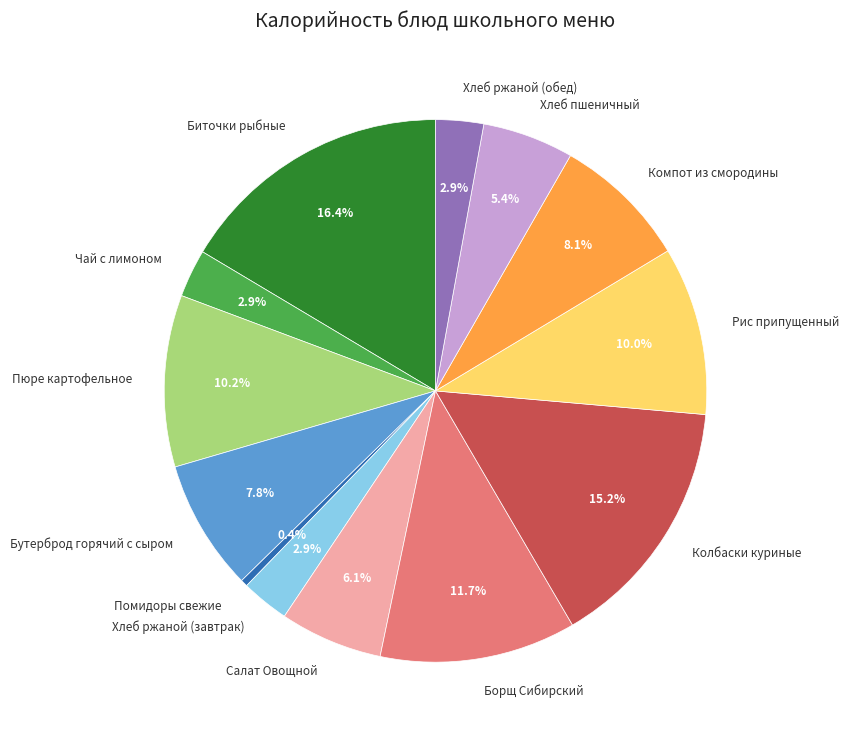

Is there any slice that represents more than half of the pie?

No